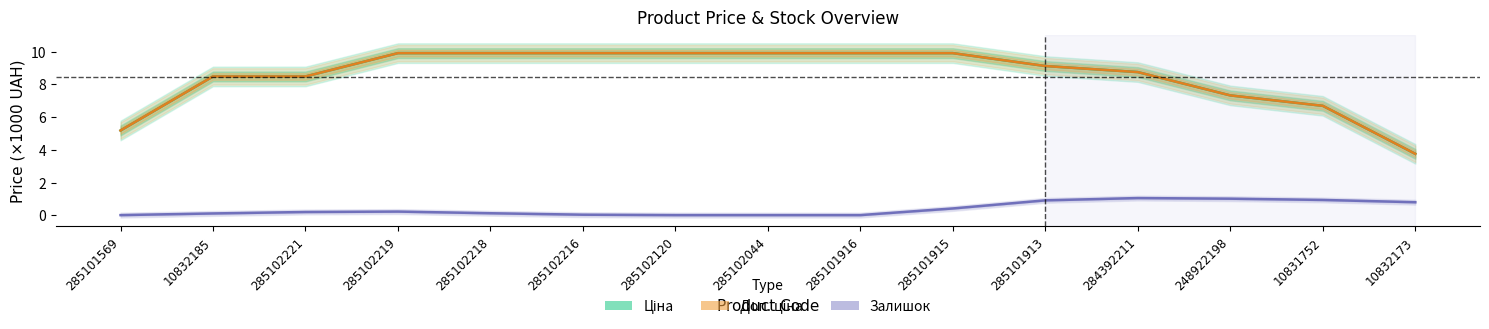

Is this an area chart (filled region under the line)?

No